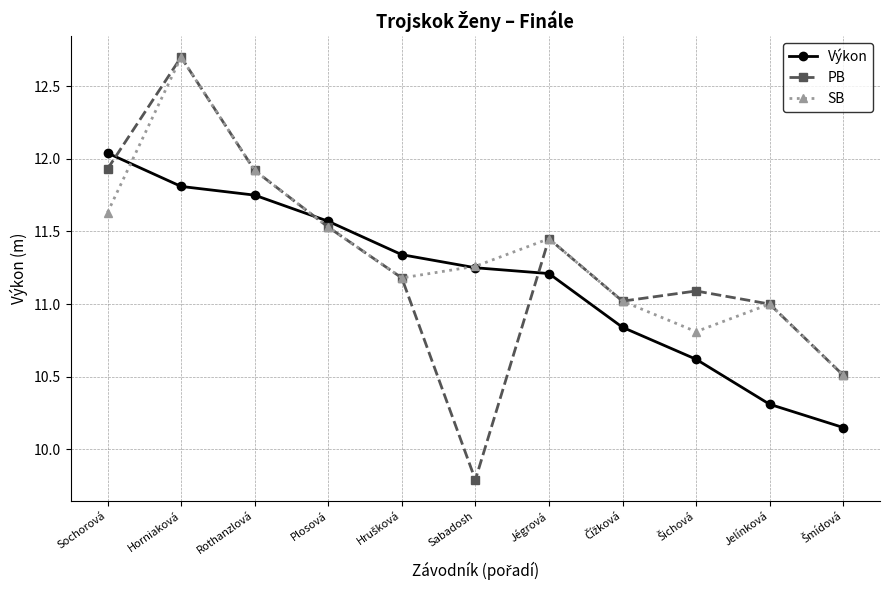

At which category is the sum across all series the highest?

Horniaková